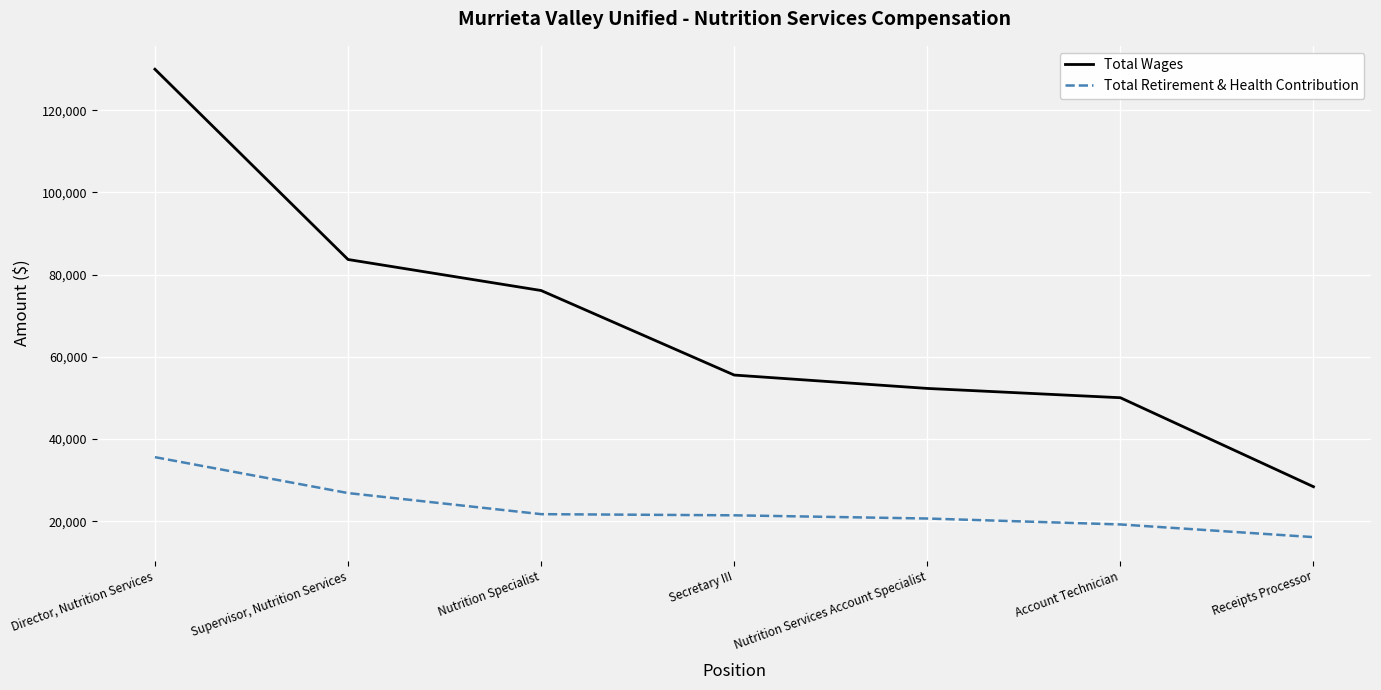

True or false: Total Retirement & Health Contribution has more than 2 interior local peaks.

False